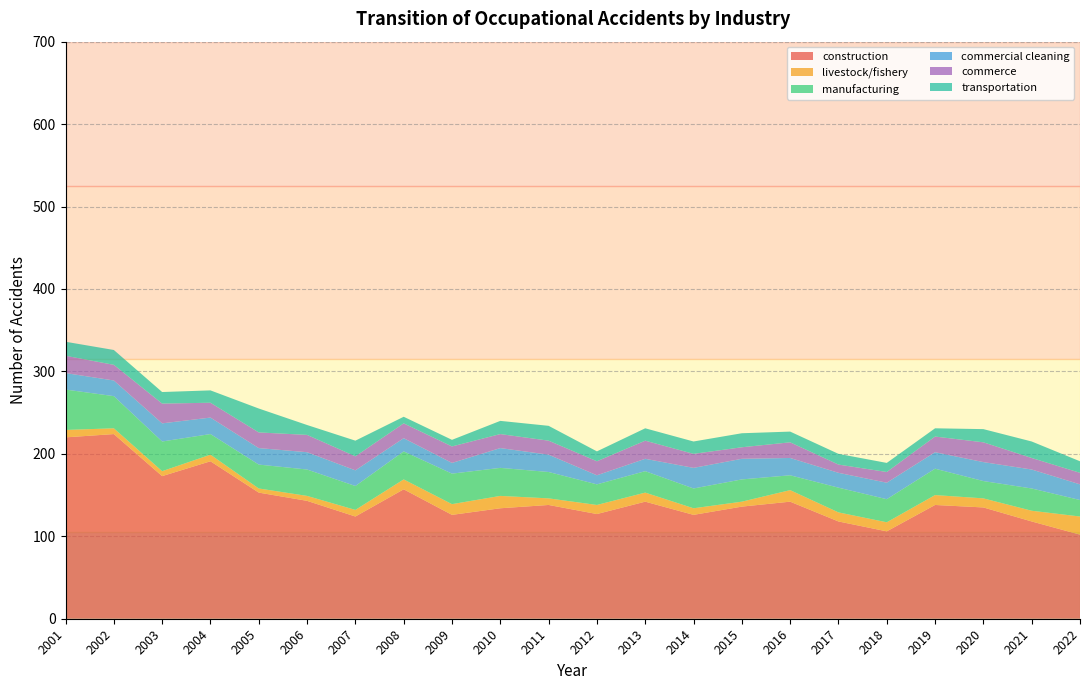

Reading left to right, extract all data points from this chart.

construction: 220	224	173	191	153	143	124	157	126	134	138	127	142	126	136	142	118	106	138	135	118	102
livestock/fishery: 9	7	6	8	5	6	8	12	13	15	8	11	11	8	6	14	11	11	12	11	13	22
manufacturing: 49	39	36	25	29	32	29	34	37	34	32	25	26	24	27	18	30	28	32	21	27	20
commercial cleaning: 20	19	22	20	20	21	19	16	13	24	21	11	15	25	25	21	18	20	20	23	23	19
commerce: 21	19	24	18	19	21	17	18	20	17	17	17	22	17	14	19	10	13	19	24	14	14
transportation: 17	18	14	15	29	12	19	8	8	16	18	12	15	15	17	13	13	11	10	16	20	14